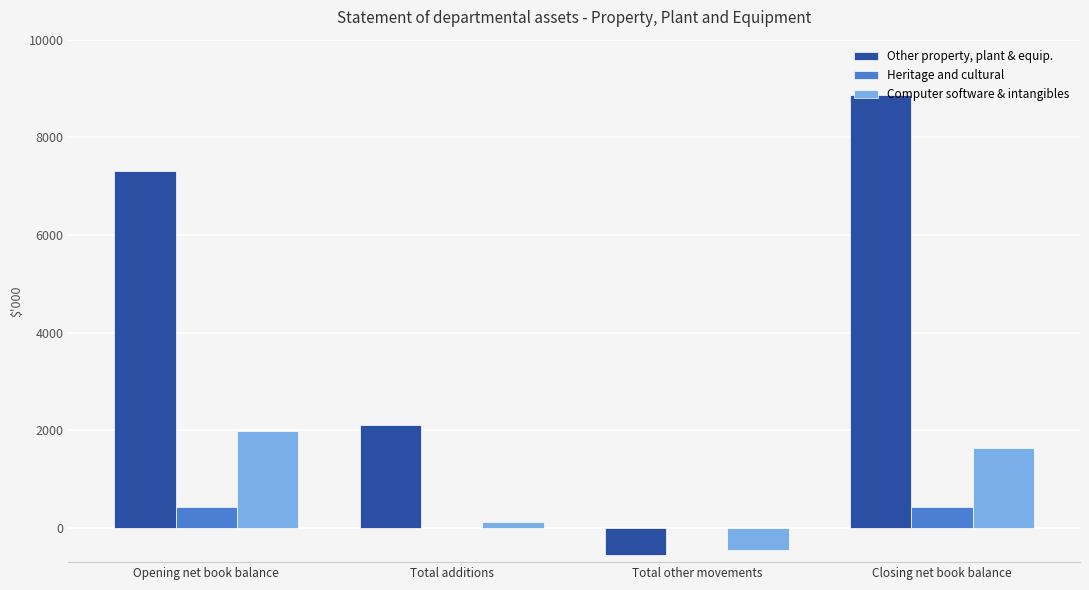

Which label corresponds to the largest value in the chart?

Closing net book balance